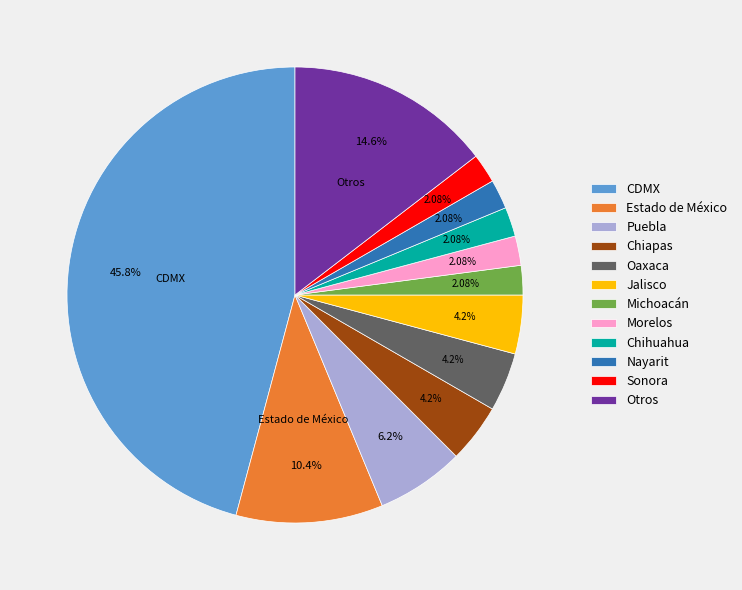

Do Nayarit and Chihuahua together represent more than half of the pie?

No